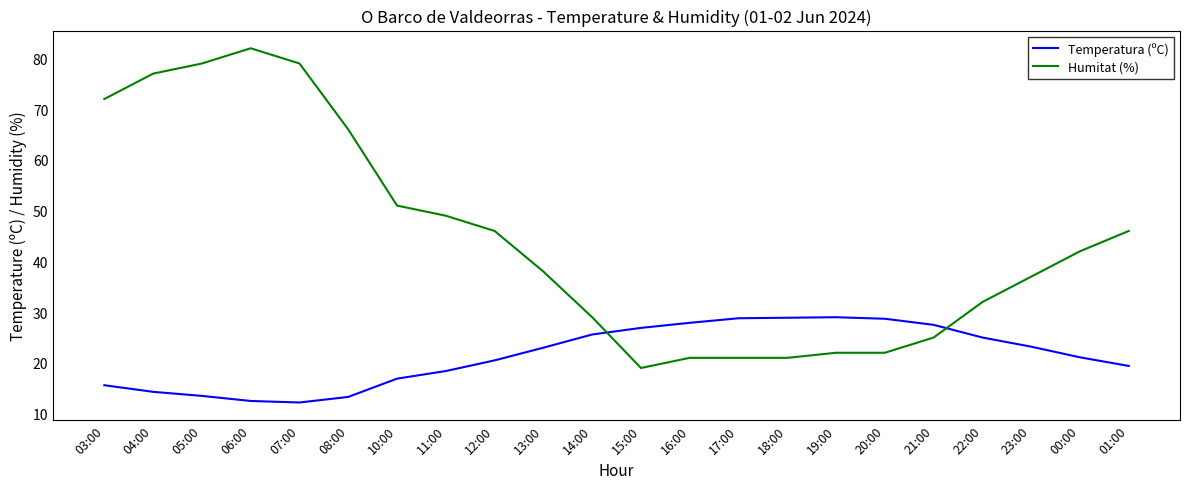

The value of Temperatura (ºC) at 06:00 is 12.5. True or false?

True